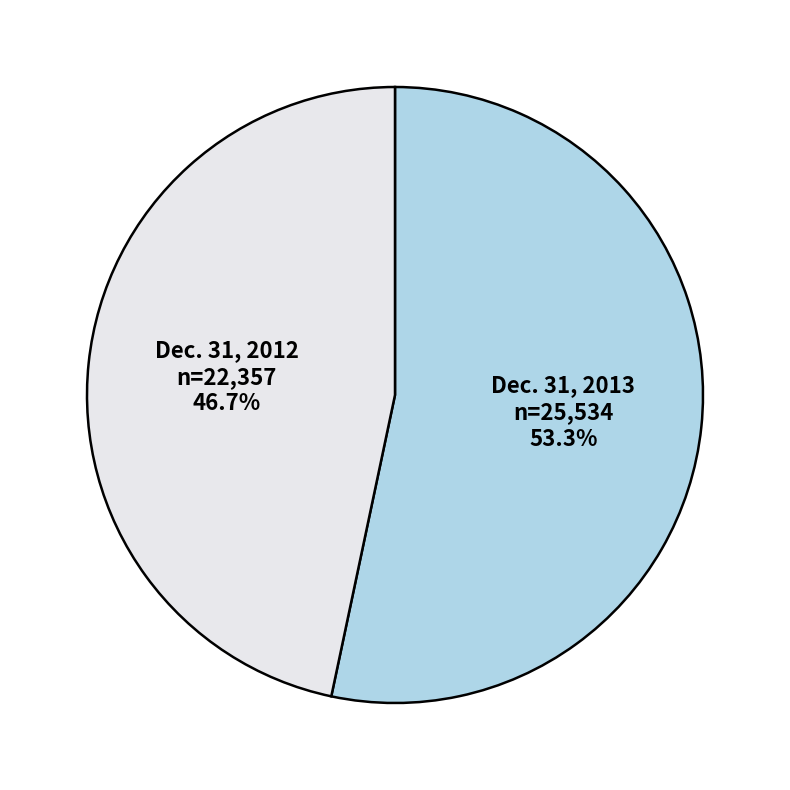

Is there a majority slice in this chart?

Yes